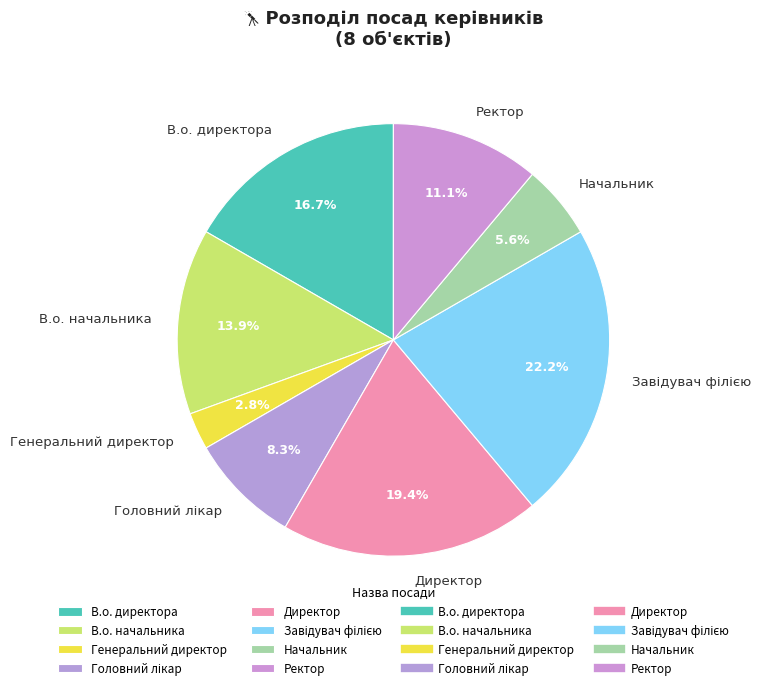

Combined, do Начальник and Директор account for over 50%?

No